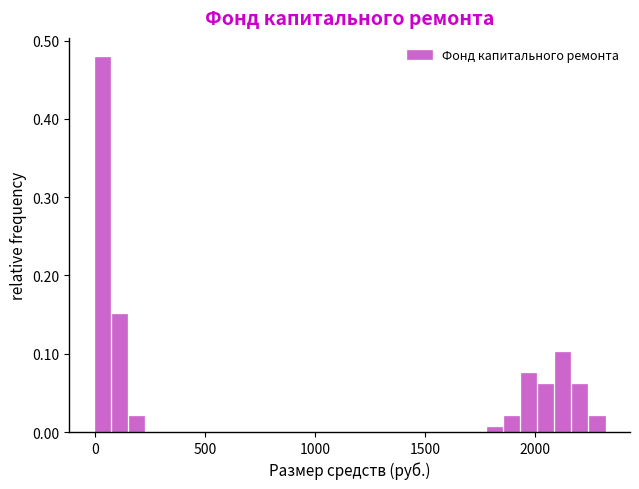

Around what value on the x-axis is the tallest bar? Give the approximate position of its centre, as read against the axis.

50